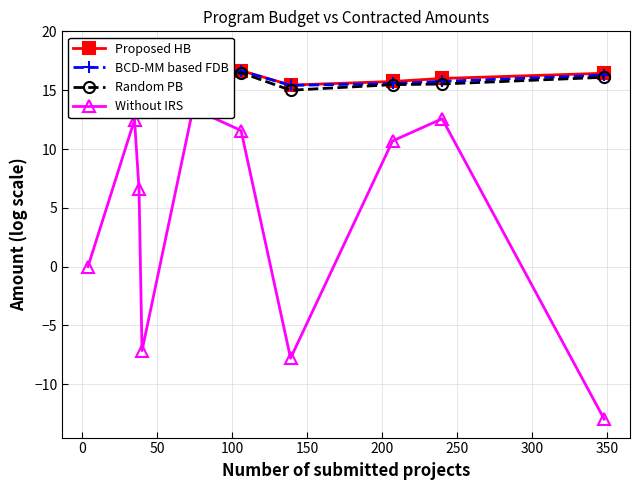

Reading left to right, transcribe all the data shown in this chart.

Proposed HB: 18.4	16.9	16.9	18.3	15.7	16.7	15.4	15.7	16.0	16.4
BCD-MM based FDB: 18.4	16.8	16.9	18.3	15.7	16.7	15.4	15.6	15.8	16.3
Random PB: 18.4	16.6	16.8	18.0	15.5	16.5	15.0	15.5	15.5	16.1
Without IRS: 0.0	12.5	6.6	-7.2	13.4	11.6	-7.8	10.7	12.6	-13.0